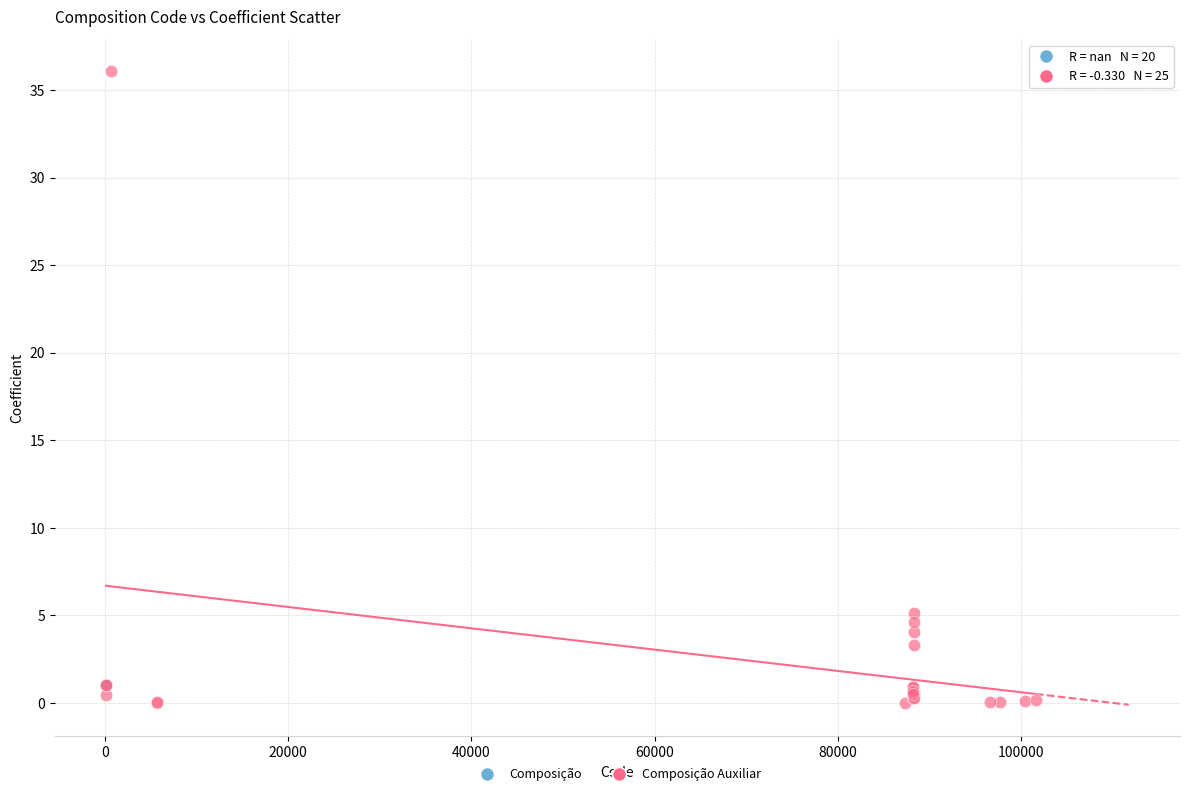

Which series contains the highest Y value?

Composição Auxiliar